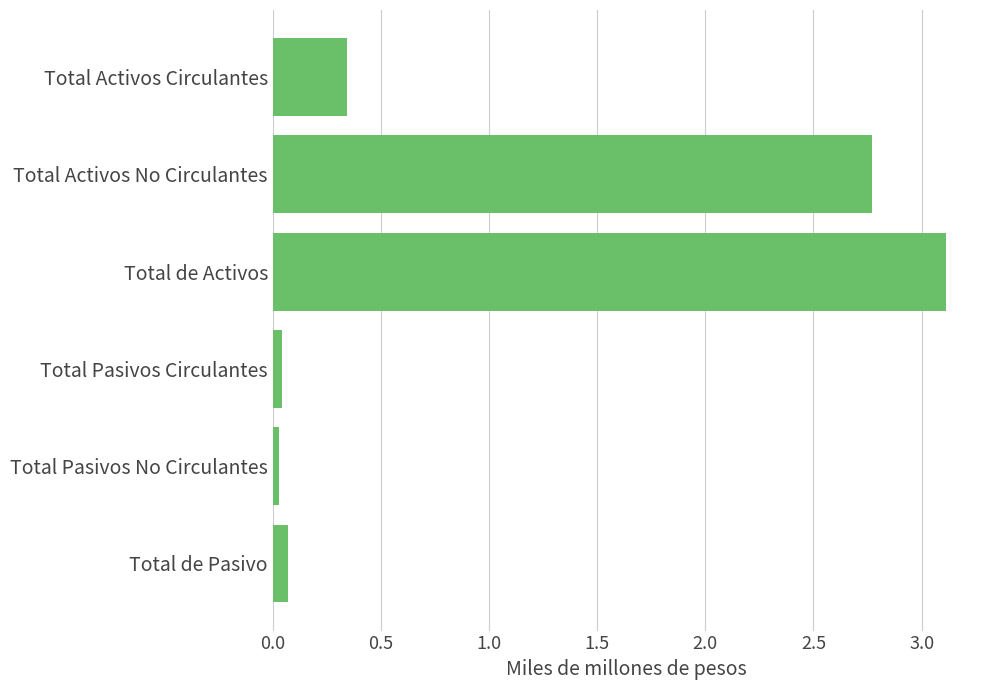

What is the change in value from Total Activos Circulantes to Total Activos No Circulantes?

+2.4